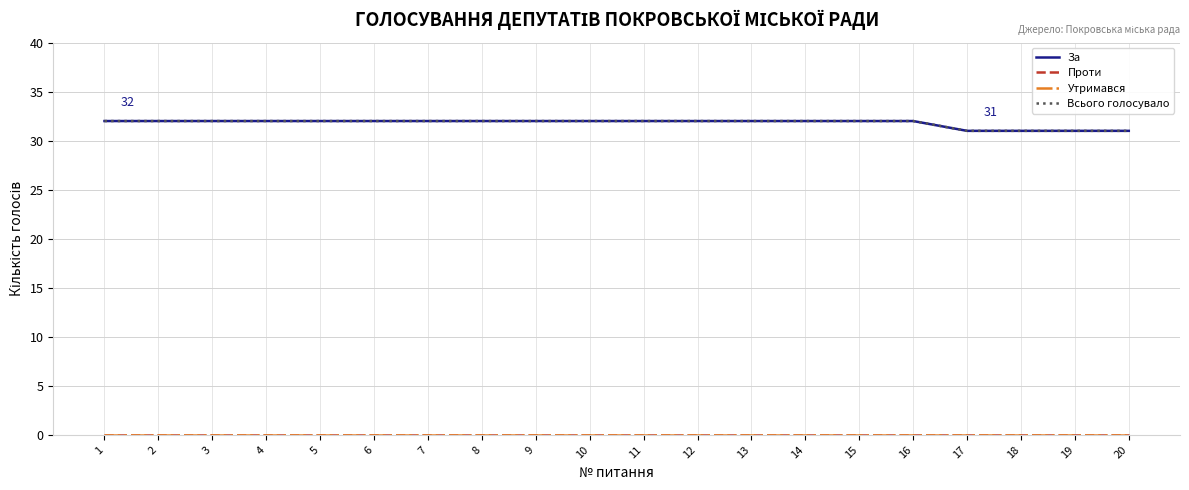

Which category has the lowest value in the Всього голосувало series?

17